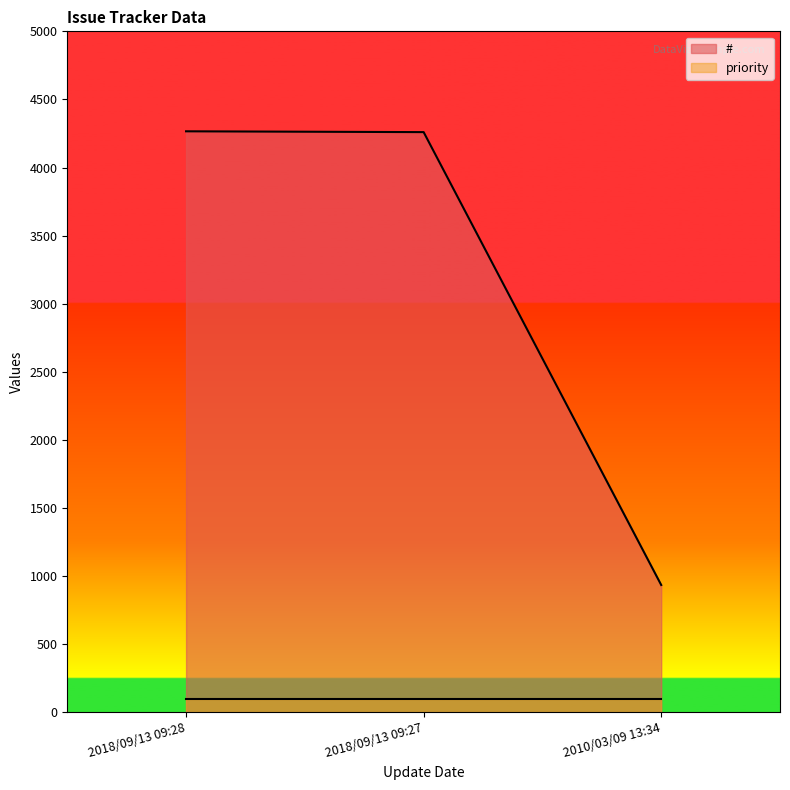

Rank the categories by value from lowest to highest.

2010/03/09 13:34, 2018/09/13 09:27, 2018/09/13 09:28